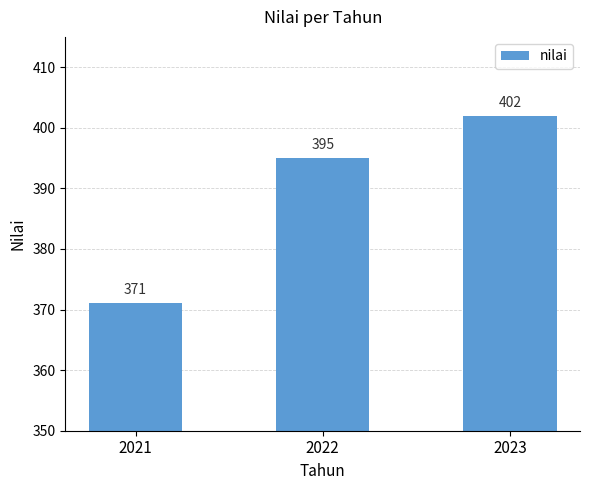

Read the value at 2022, to the nearest 10.

400